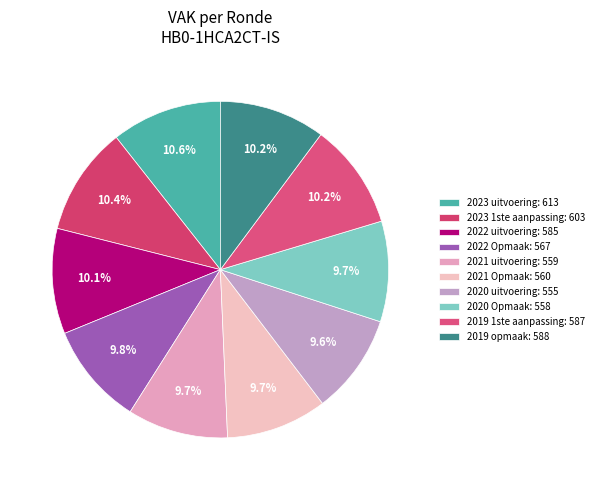

To the nearest percent, what percentage of the pie is 2023 1ste aanpassing?

10%